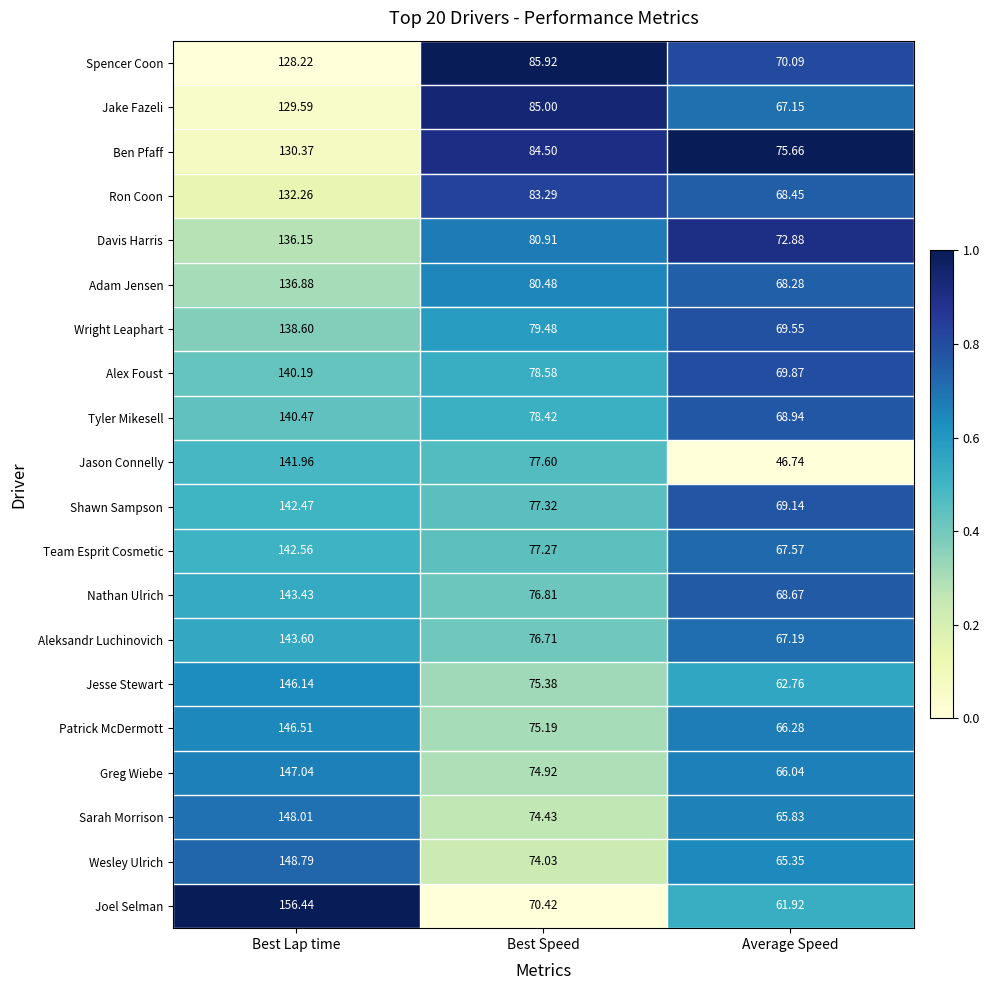

Which label corresponds to the largest value in the chart?

Best Lap time